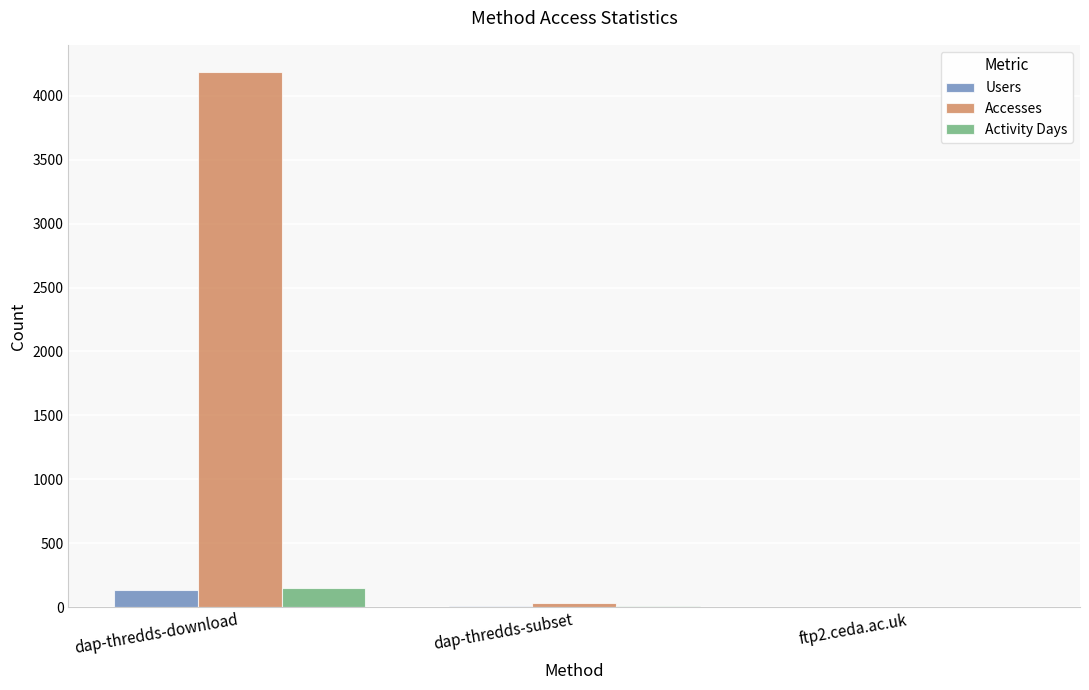

Is it true that Users equals 2 at ftp2.ceda.ac.uk?

True